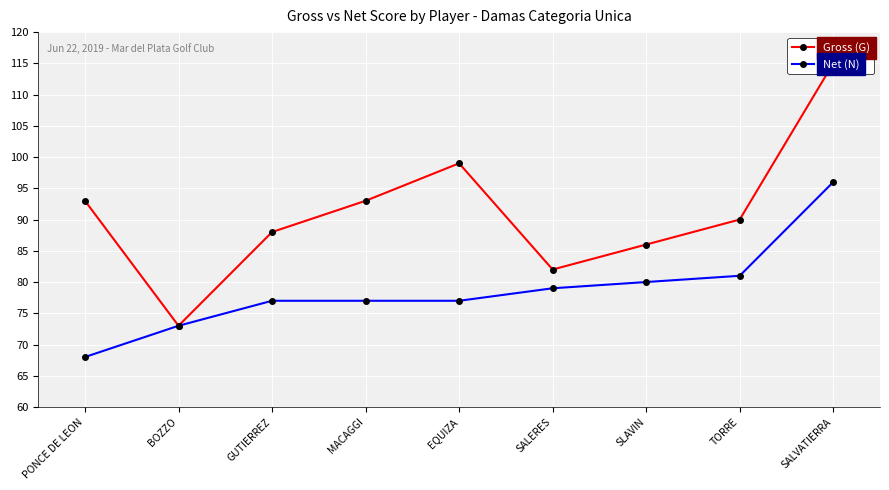

The value of Gross (G) at TORRE is 90. True or false?

True